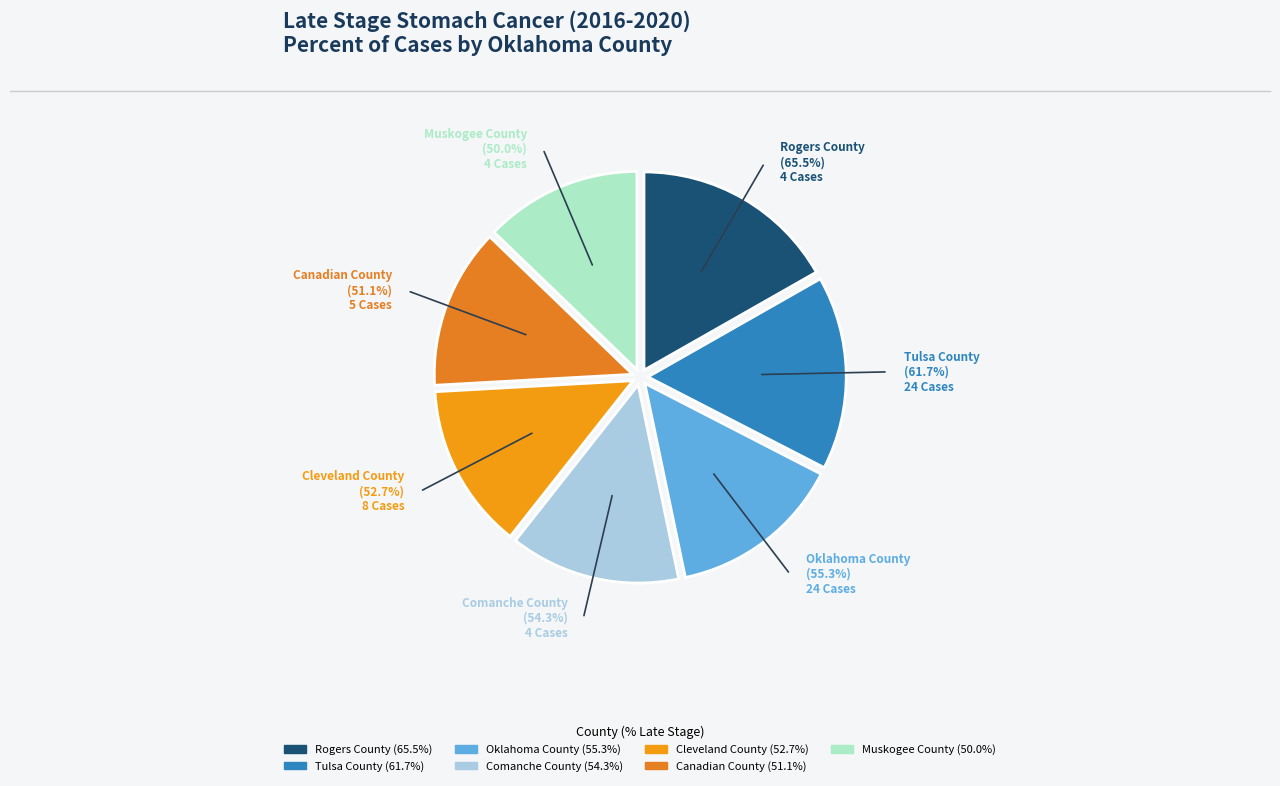

Which category has the biggest portion of the pie?

Rogers County